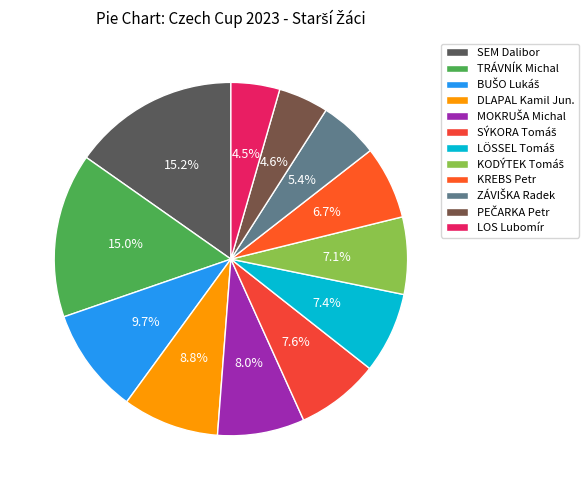

How many slices are in this pie chart?

12